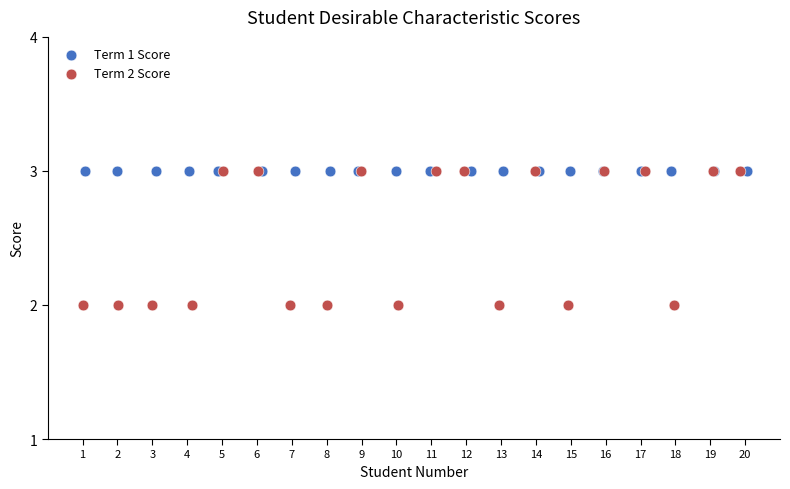

Which series reaches the minimum Y coordinate?

Term 2 Score